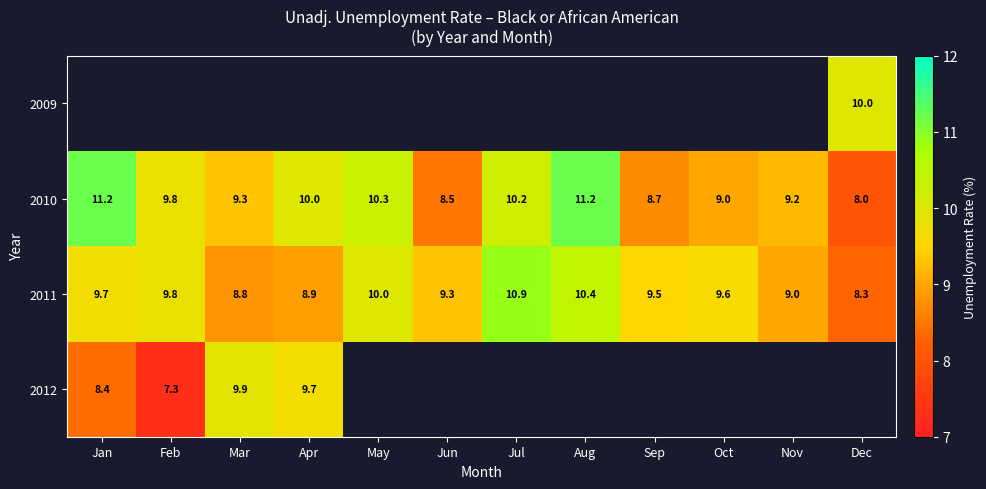

What is the maximum value shown in the chart?

11.2